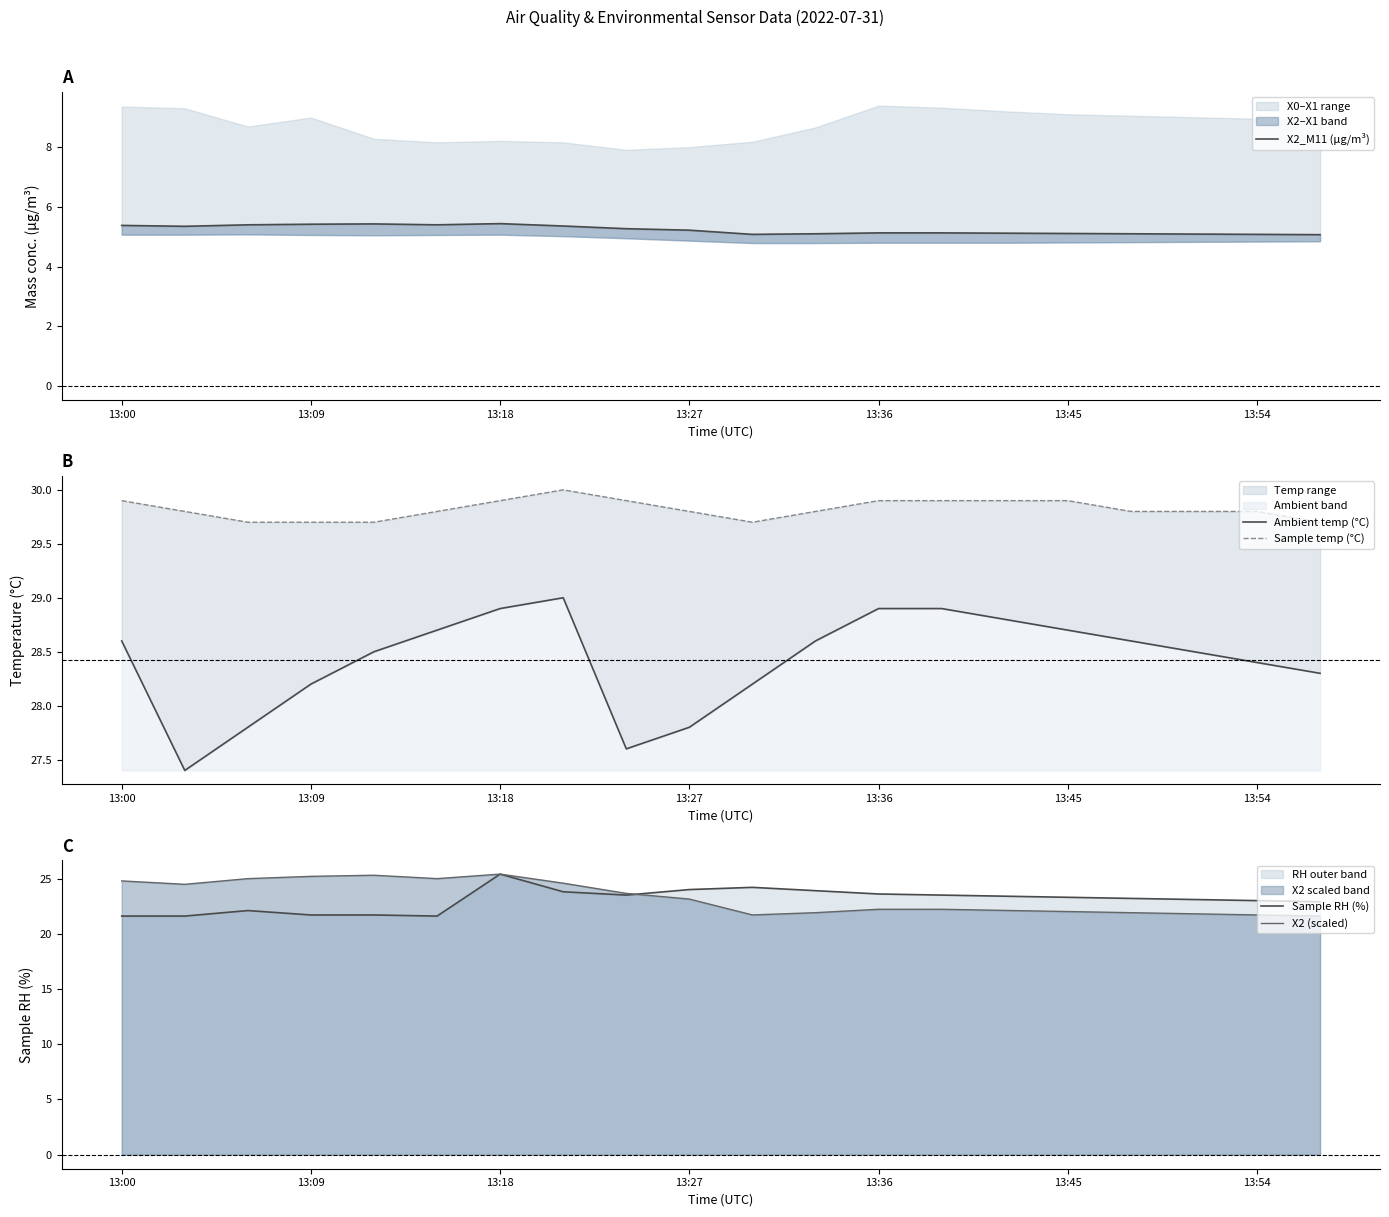

Is it true that Ambient temp (°C) equals 28.8 at 14?

True